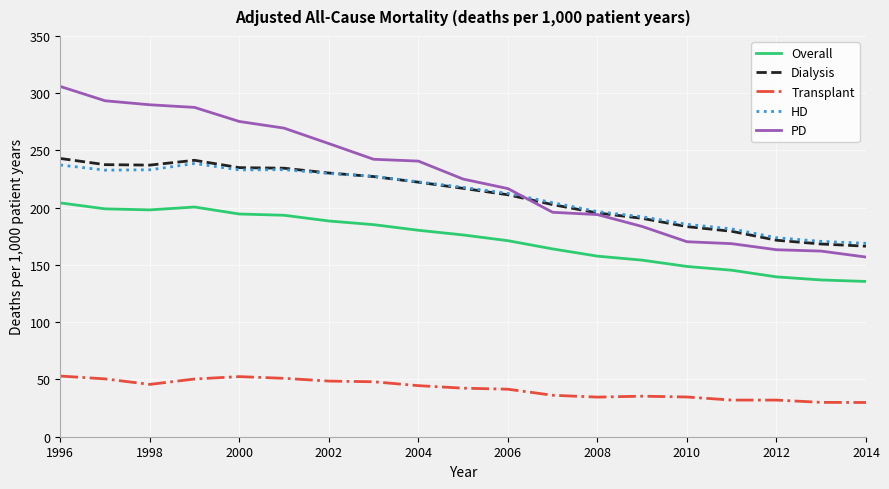

What is the minimum value for HD?

168.9